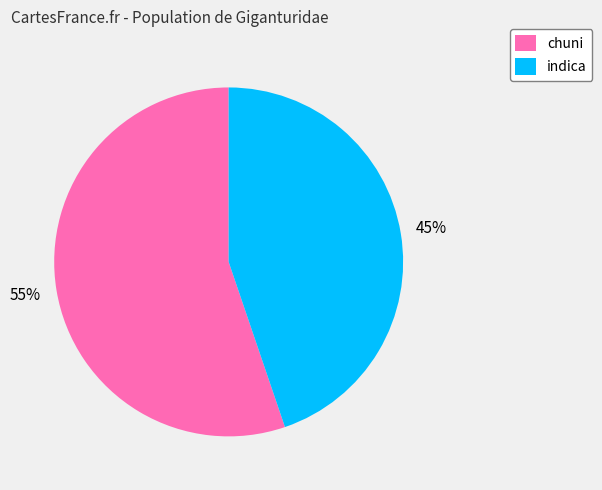

What percentage is the chuni slice, to the nearest percent?

55%